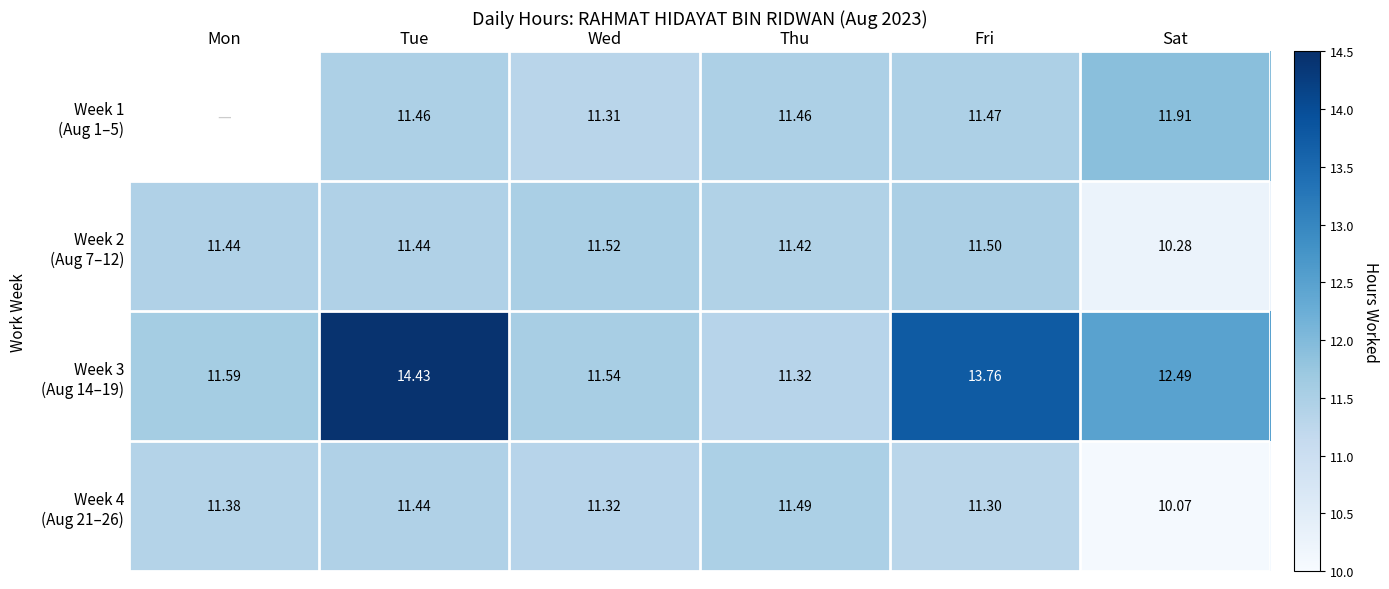

Which label corresponds to the largest value in the chart?

Tue